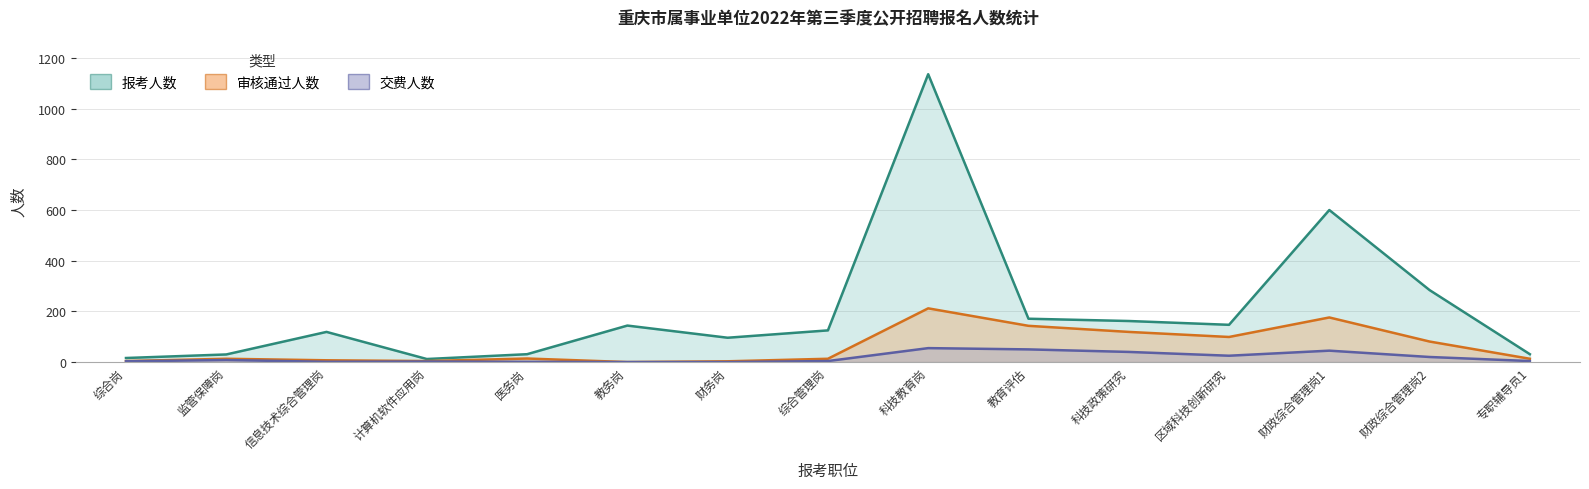

At which label does 交费人数 first exceed 4?

监管保障岗